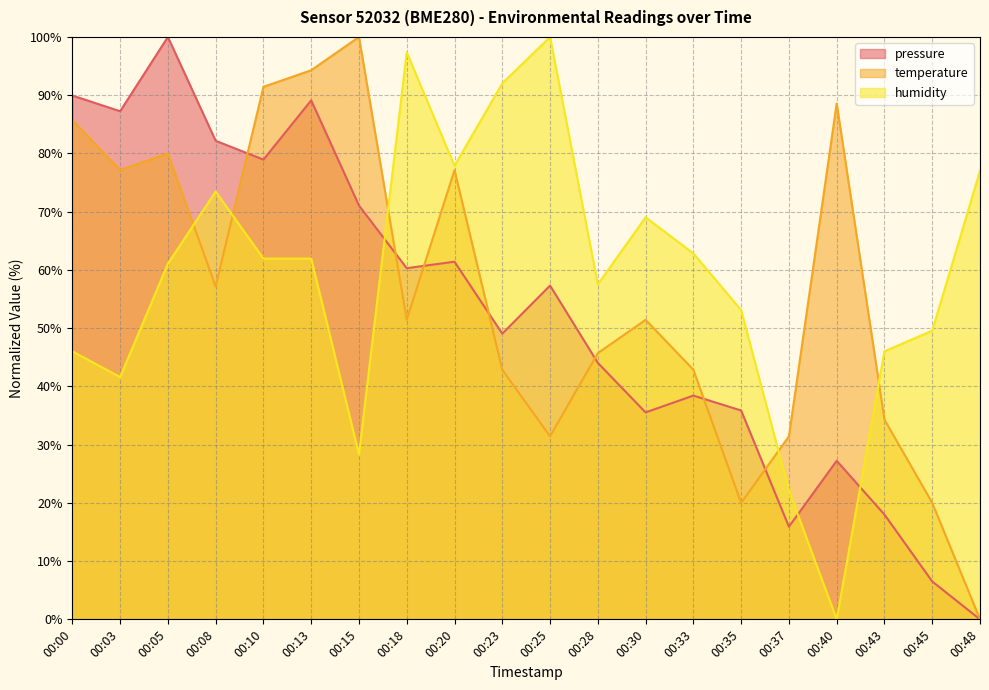

At how many categories does at least one series exceed 27?

20